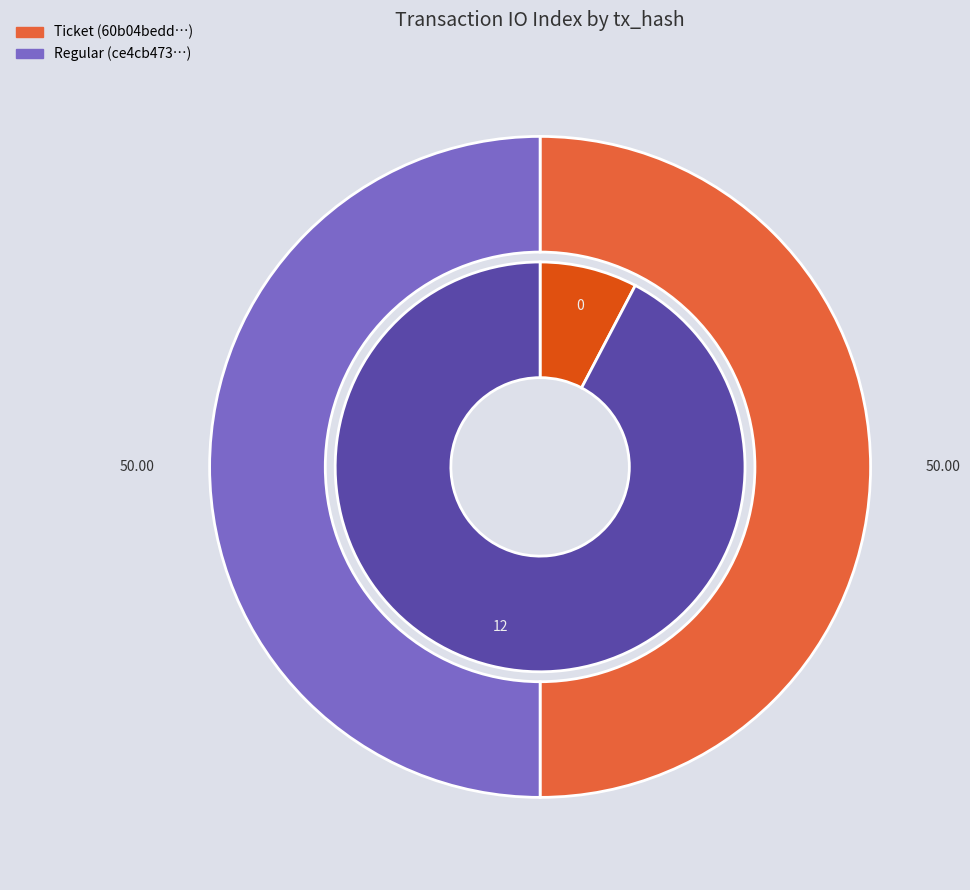

How many segments does this pie chart have?

2